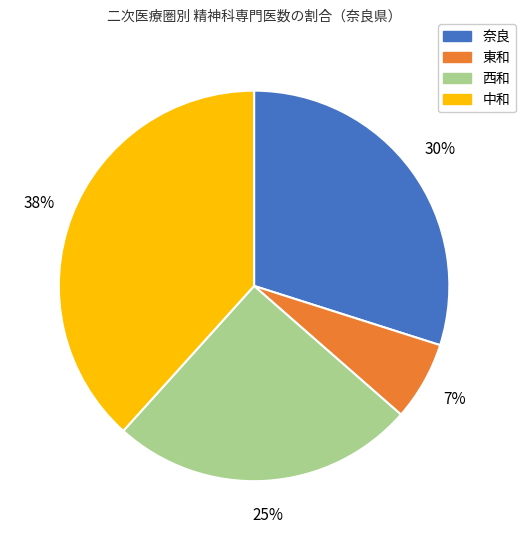

To the nearest percent, what is the average slice percentage?

25%